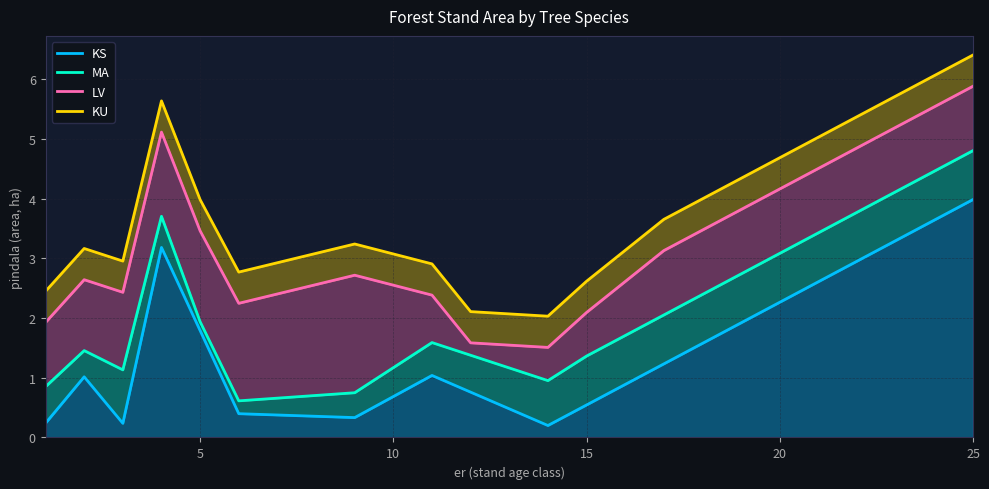

Reading right to left, list all the values displayed in this chart.

KS: 4.0	1.2	0.5	0.2	0.8	1.0	0.3	0.4	1.8	3.2	0.2	1.0	0.2
MA: 4.8	2.1	1.4	1.0	1.4	1.6	0.7	0.6	1.9	3.7	1.1	1.5	0.9
LV: 5.9	3.1	2.1	1.5	1.6	2.4	2.7	2.2	3.5	5.1	2.4	2.6	1.9
KU: 6.4	3.7	2.6	2.0	2.1	2.9	3.2	2.8	4.0	5.6	3.0	3.2	2.4